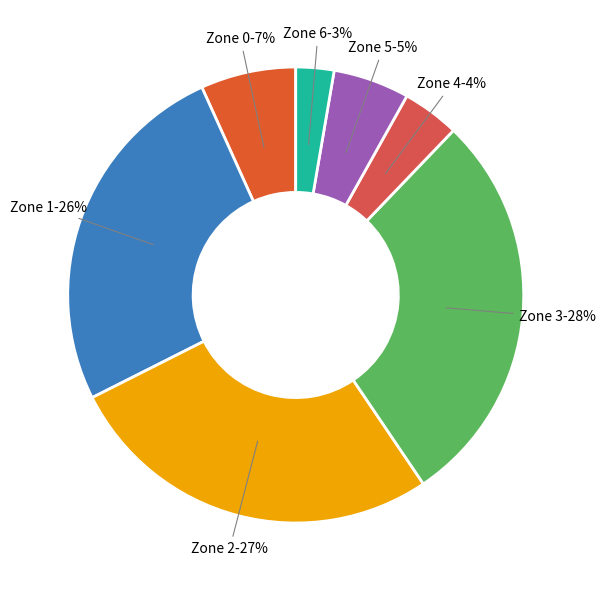

How many slices are in this pie chart?

7